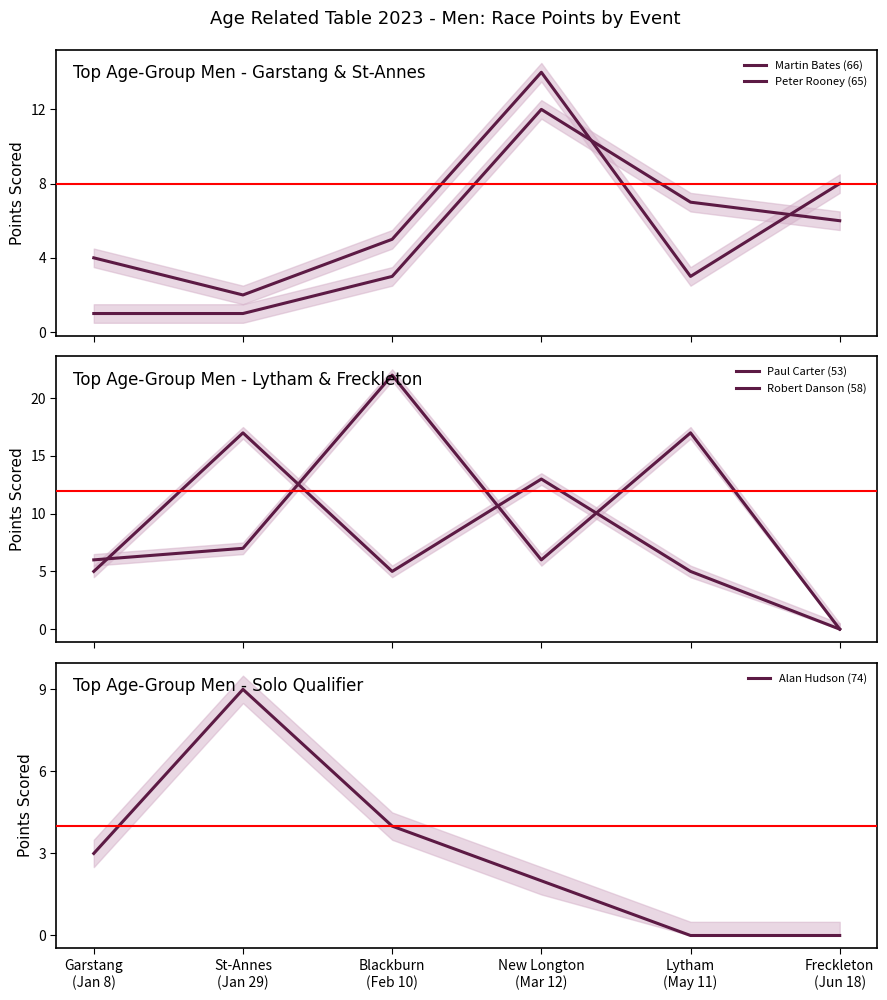

How many interior local valleys does the Robert Danson (58) series have?

1